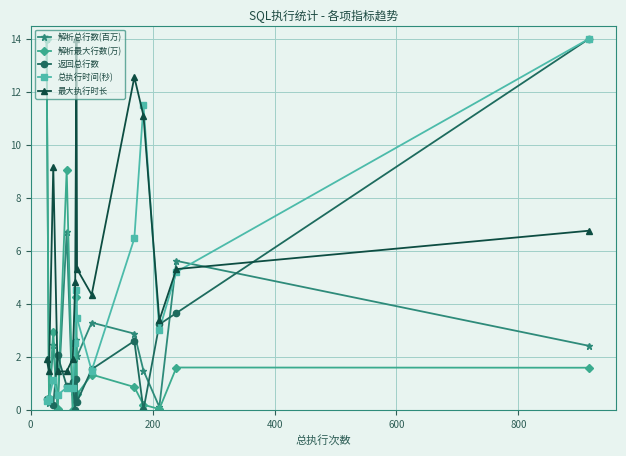

Is this an area chart (filled region under the line)?

No